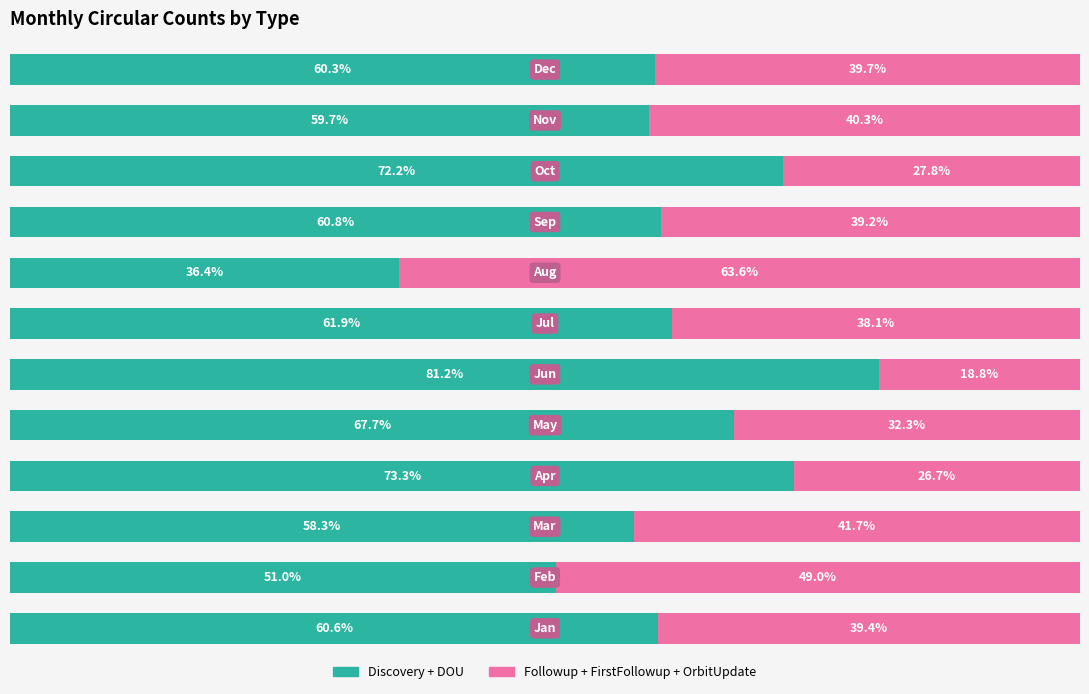

Reading left to right, list all the values displayed in this chart.

Discovery + DOU: 60.6	51.0	58.3	73.3	67.7	81.2	61.9	36.4	60.8	72.2	59.7	60.3
Followup + FirstFollowup + OrbitUpdate: 39.4	49.0	41.7	26.7	32.3	18.8	38.1	63.6	39.2	27.8	40.3	39.7